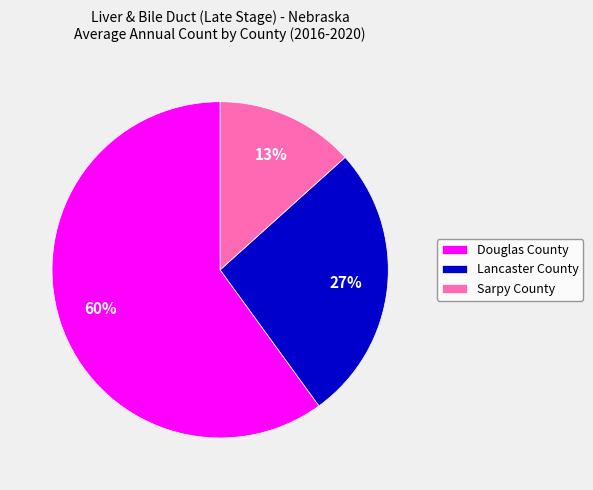

What percentage is the Sarpy County slice, to the nearest percent?

13%